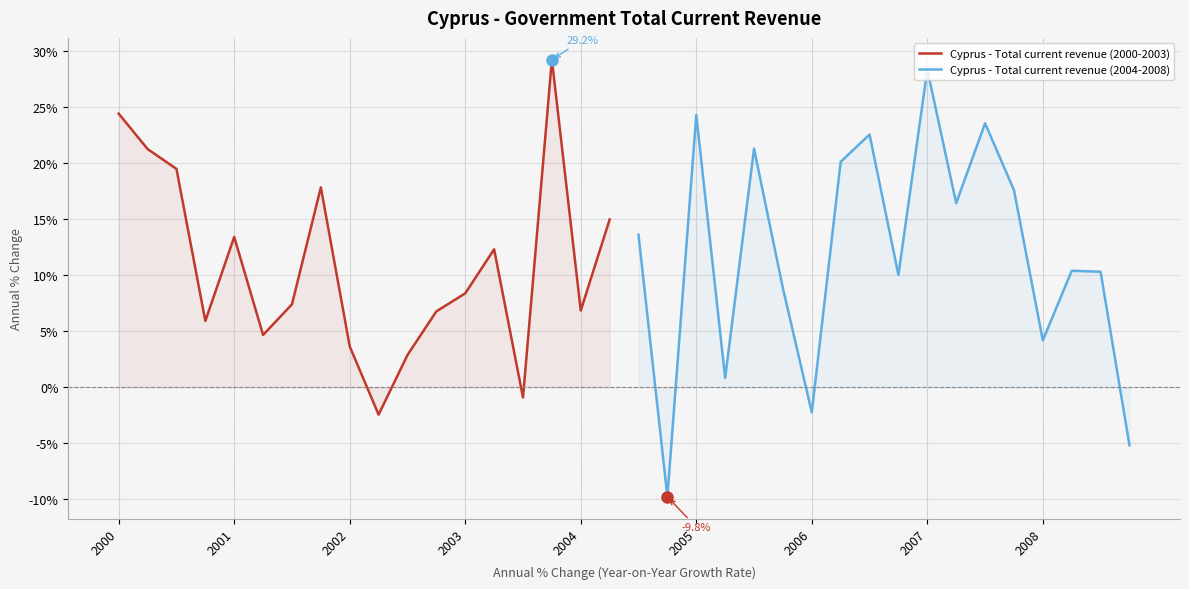

The Cyprus - Total current revenue (2000-2003) series shows 13.4 at 2001. True or false?

True